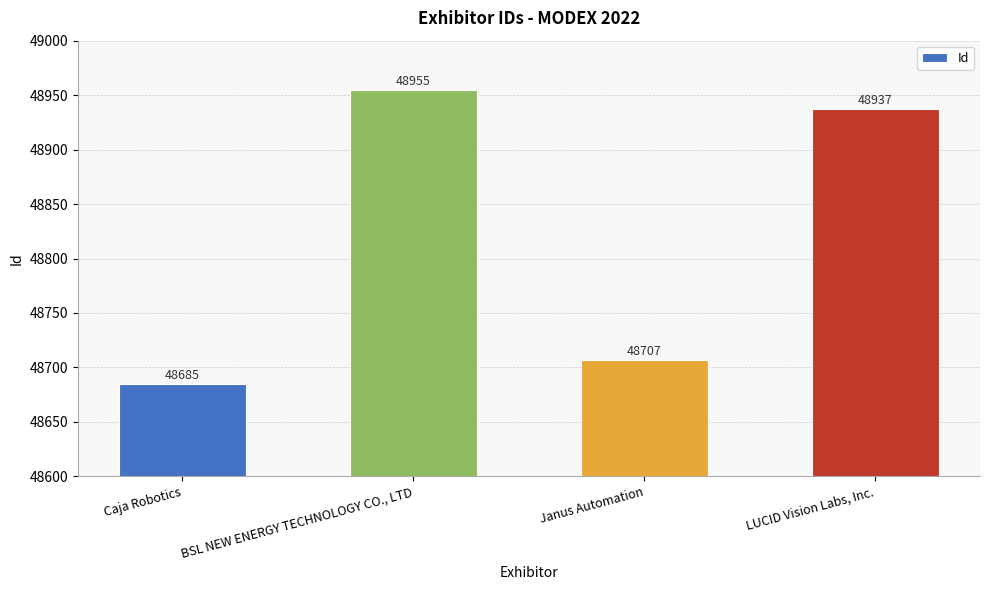

What is the value of the 3rd bar from the left?

48707